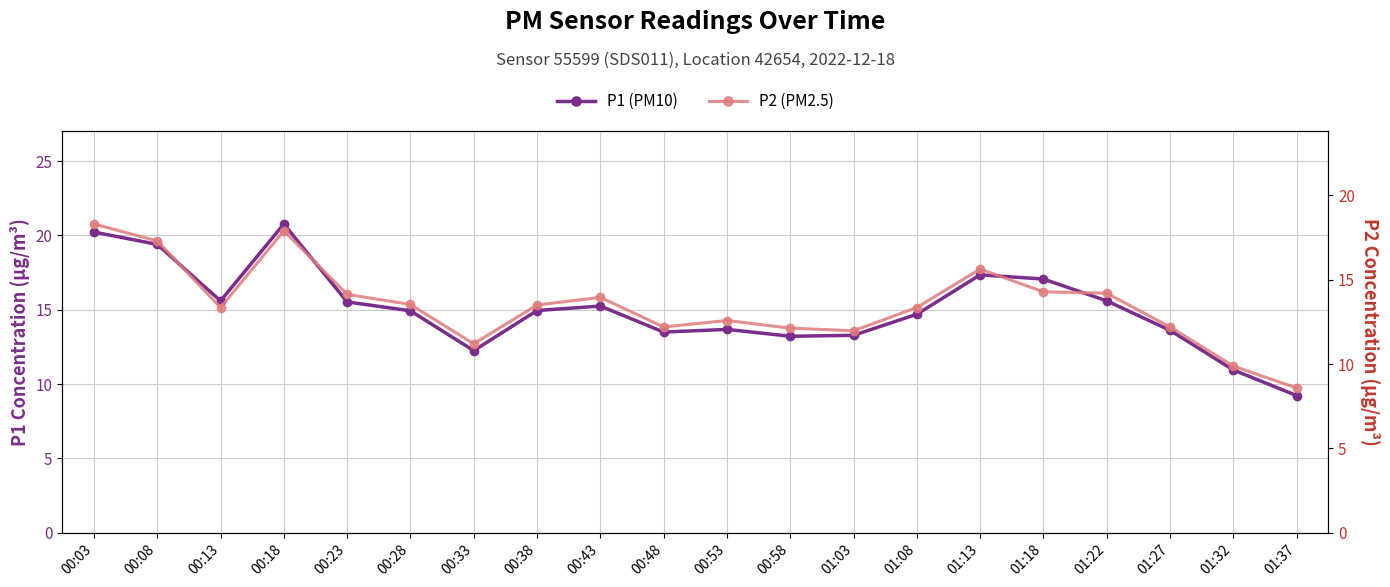

Count the number of data series in this chart.

2